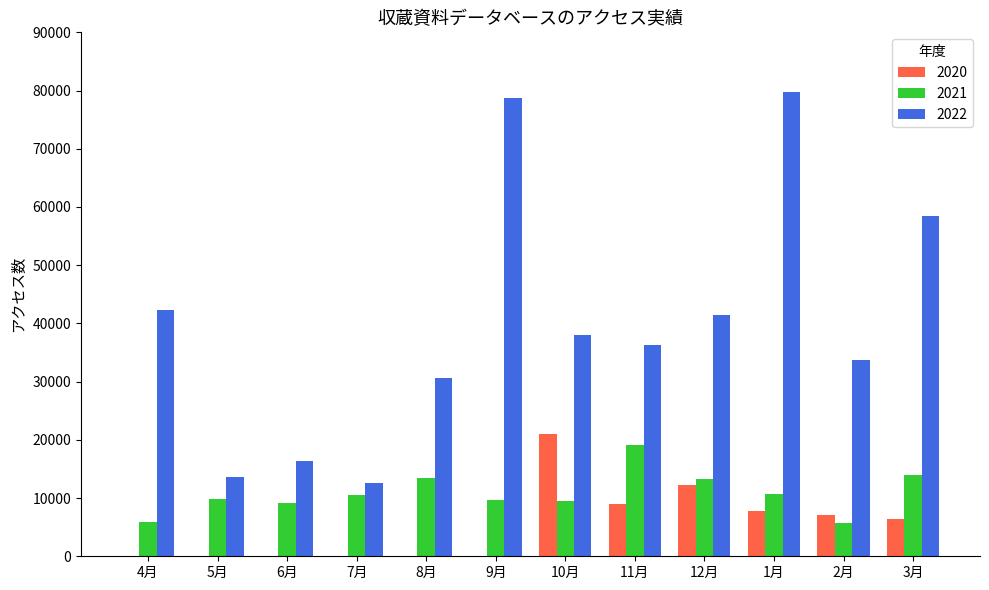

Which series has the largest total across all categories?

2022